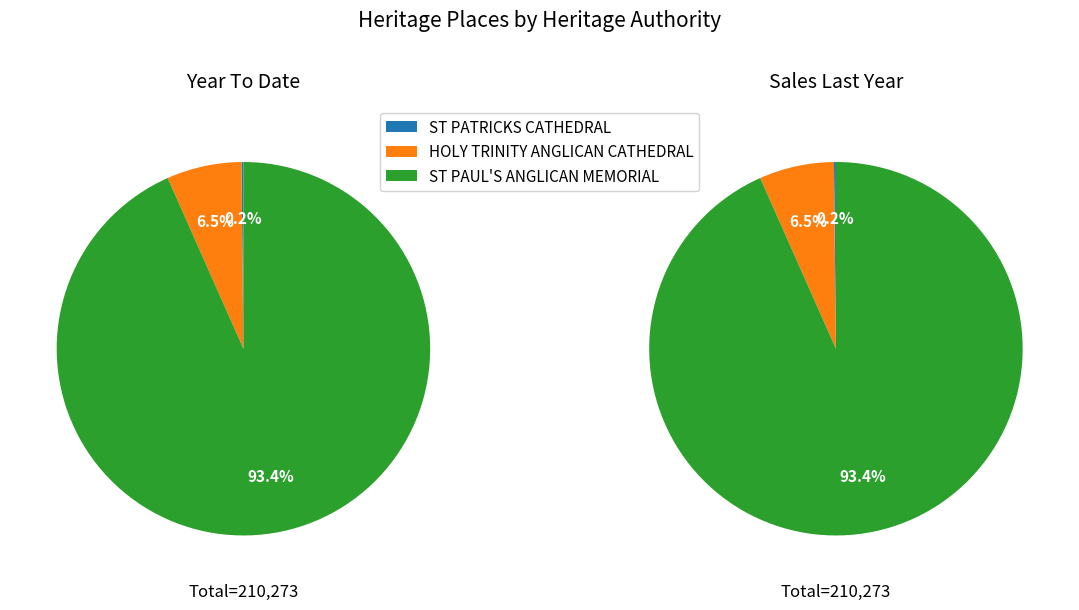

To the nearest percent, what is the difference between the HOLY TRINITY ANGLICAN CATHEDRAL CLOSE and ST PAUL'S ANGLICAN MEMORIAL PARISH HALL slice percentages?

87%